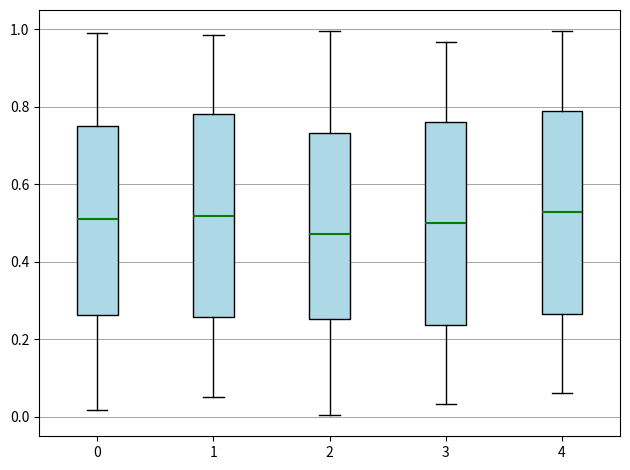

Reading left to right, transcribe this box plot: for each box, give where its median line is, the range the box spans, and where its two whiskers end, as read against the y-axis. The values are not printed on the chart, so give them approximately, as read against the axis.

0: median 0.50, box 0.26 to 0.76, whiskers 0.02 to 1.00
1: median 0.52, box 0.26 to 0.78, whiskers 0.06 to 0.98
2: median 0.48, box 0.26 to 0.74, whiskers 0.00 to 1.00
3: median 0.50, box 0.24 to 0.76, whiskers 0.04 to 0.96
4: median 0.52, box 0.26 to 0.80, whiskers 0.06 to 1.00